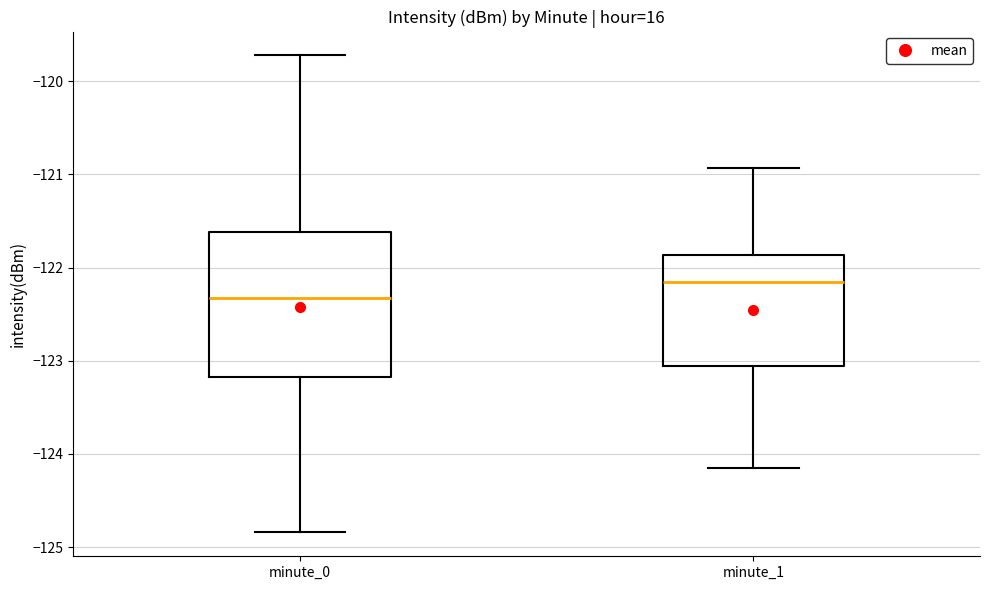

Which box's median line is the lowest?

minute_0